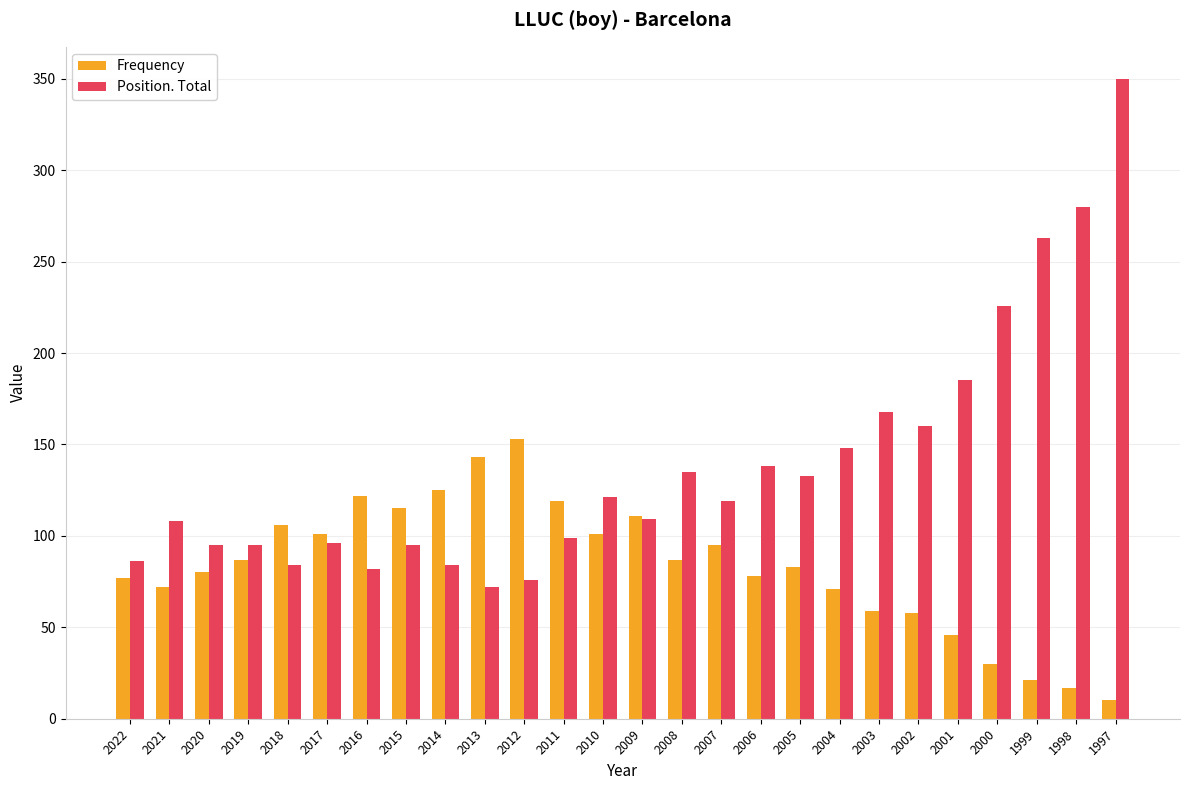

What is the difference between the maximum and minimum values in the Frequency series?

143